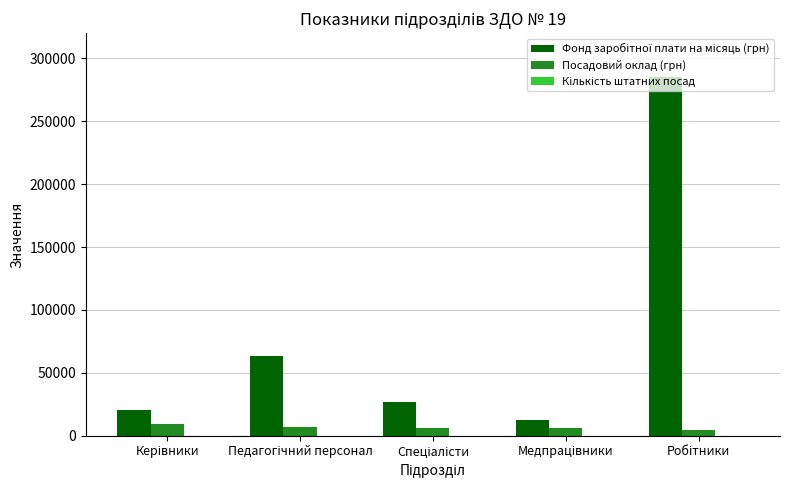

What is the maximum value for Посадовий оклад (грн)?

9681.0